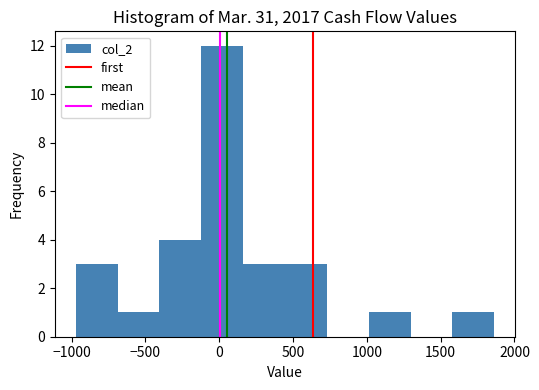

Reading left to right, transcribe this chart: for each bar, give the range it covers on the x-axis and its height. Neither the bar edges nor the heights are printed on the chart, so give them approximately, as read against the axes.

-950 to -700: 3
-700 to -400: 1
-400 to -100: 4
-100 to 150: 12
150 to 450: 3
450 to 750: 3
750 to 1000: 0
1000 to 1300: 1
1300 to 1600: 0
1600 to 1850: 1